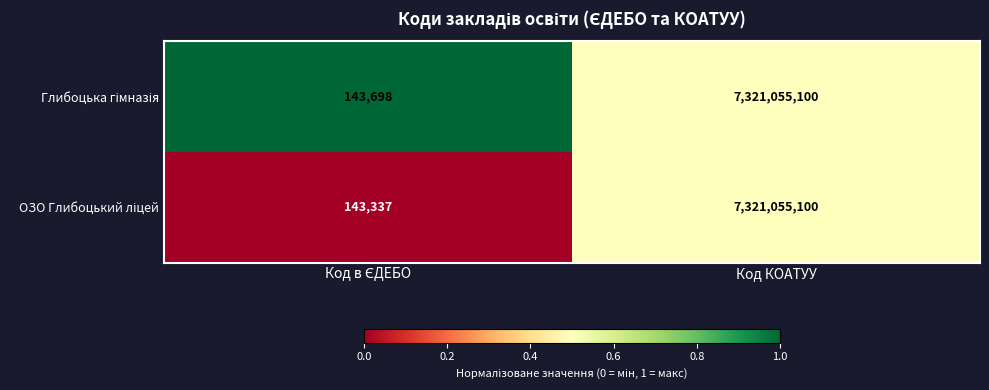

What is the total value across all series at Код КОАТУУ?

14642110200